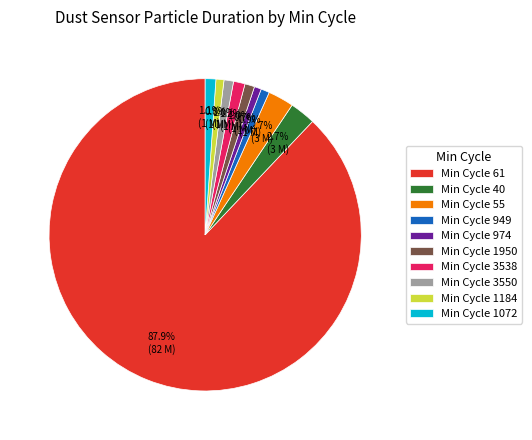

Which slice is the largest?

Min Cycle 61